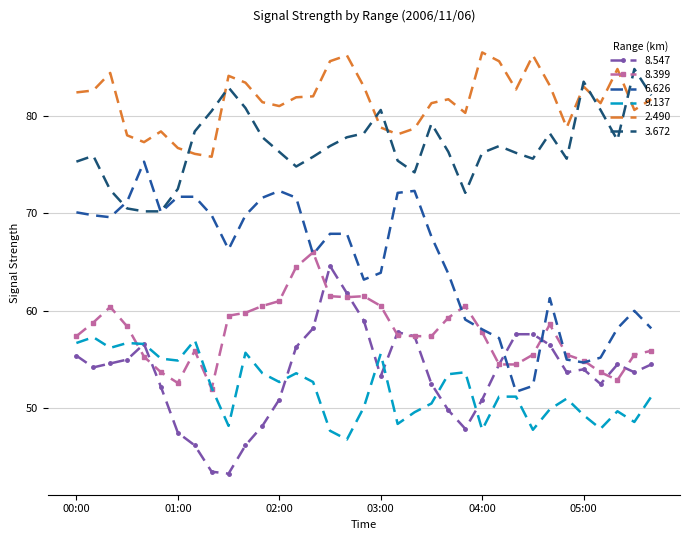

True or false: 2.490 and 6.626 intersect in this chart.

False